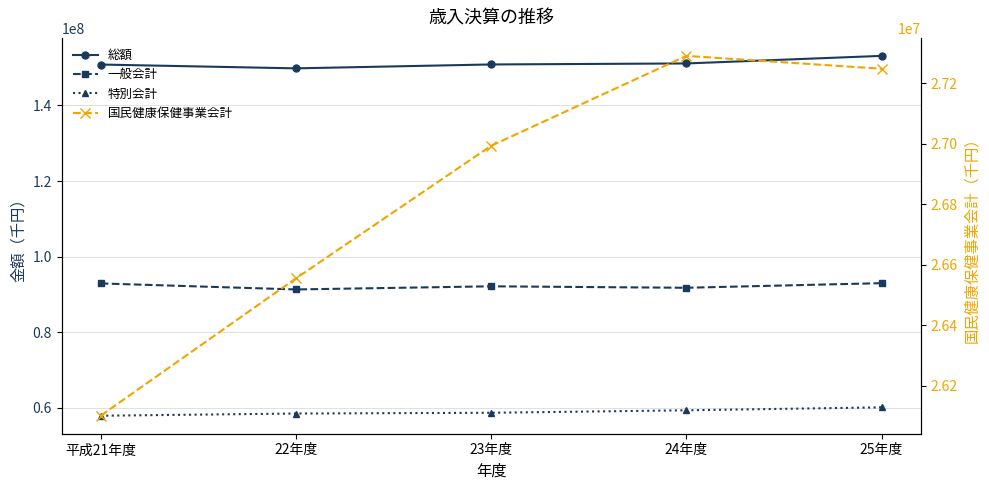

How many lines are shown in the chart?

4